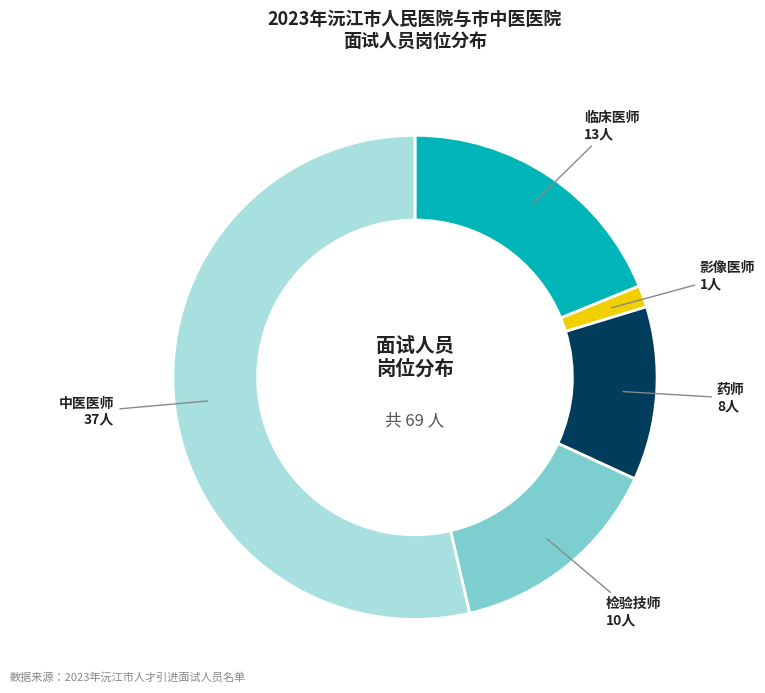

Is there any slice that represents more than half of the pie?

Yes